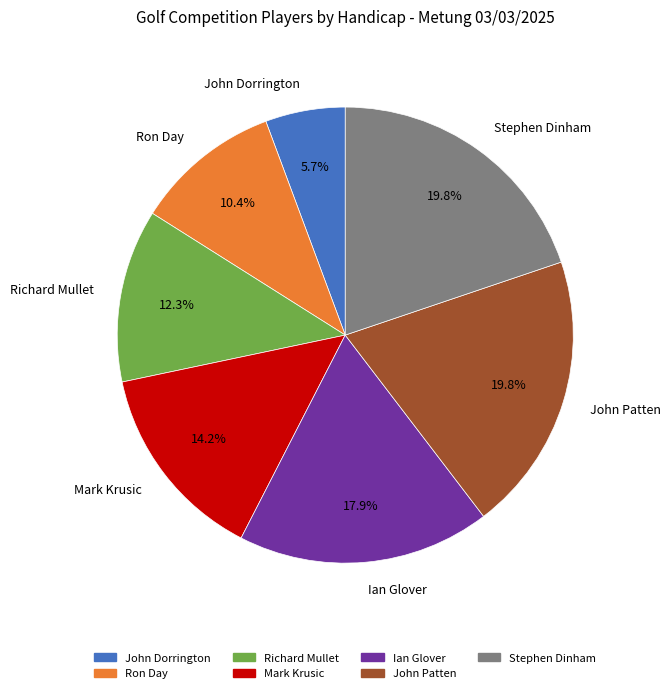

Which has a higher value, Mark Krusic or Ian Glover?

Ian Glover